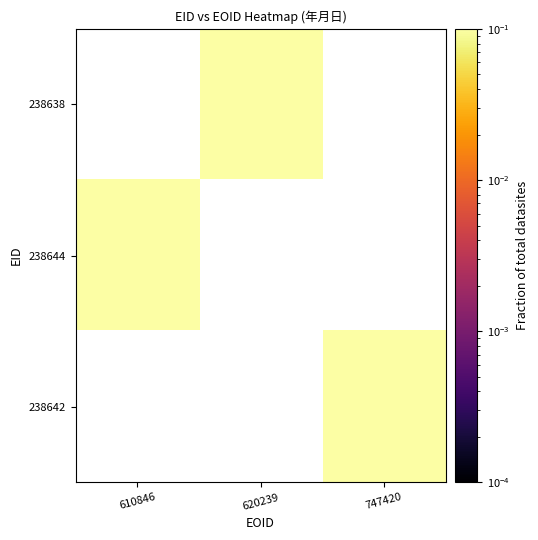

Rank the series at 747420 from highest to lowest value.

238638, 238644, 238642